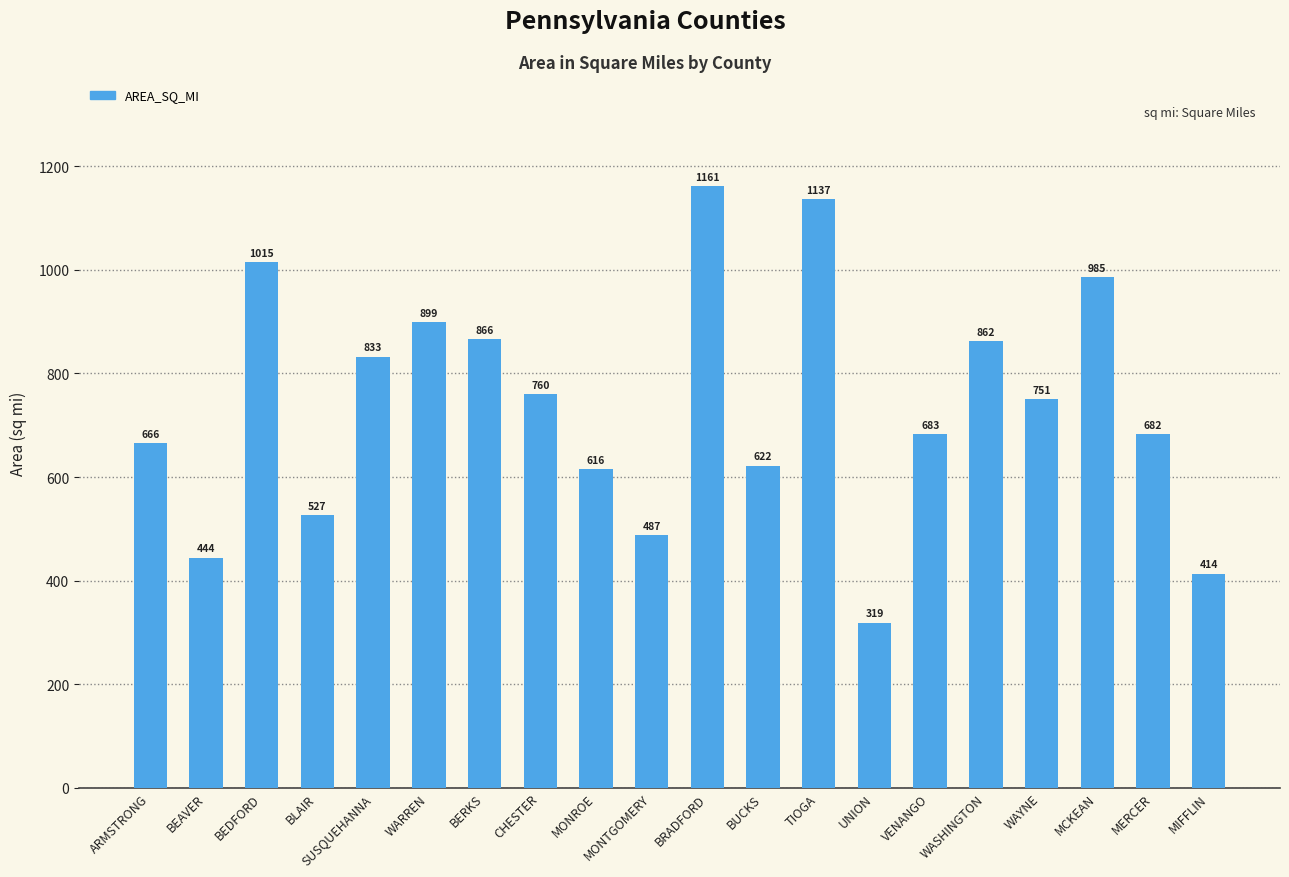

Rank the categories by value from lowest to highest.

UNION, MIFFLIN, BEAVER, MONTGOMERY, BLAIR, MONROE, BUCKS, ARMSTRONG, MERCER, VENANGO, WAYNE, CHESTER, SUSQUEHANNA, WASHINGTON, BERKS, WARREN, MCKEAN, BEDFORD, TIOGA, BRADFORD